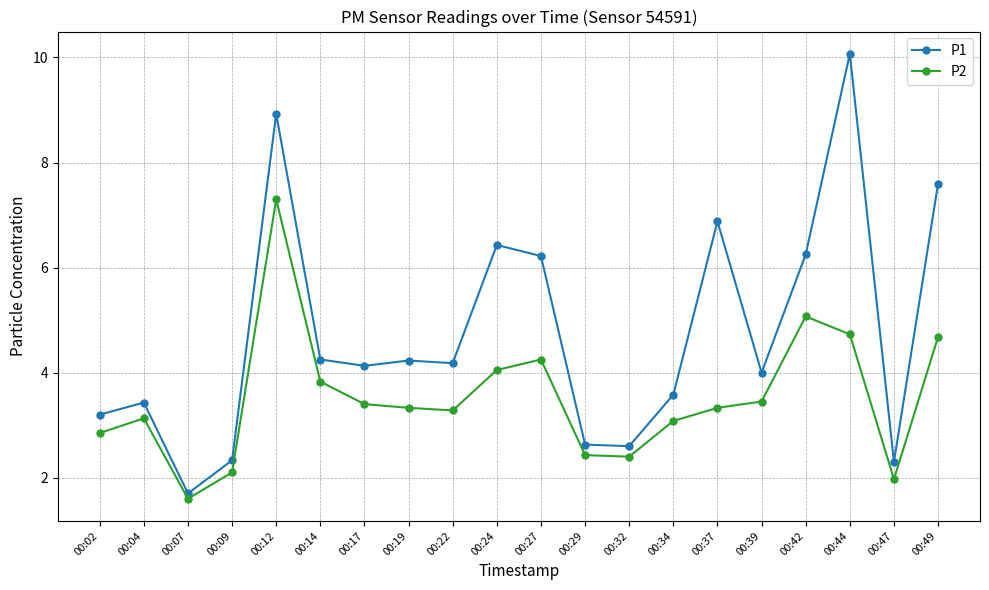

What is the difference between the highest and lowest values at 00:04?

0.3